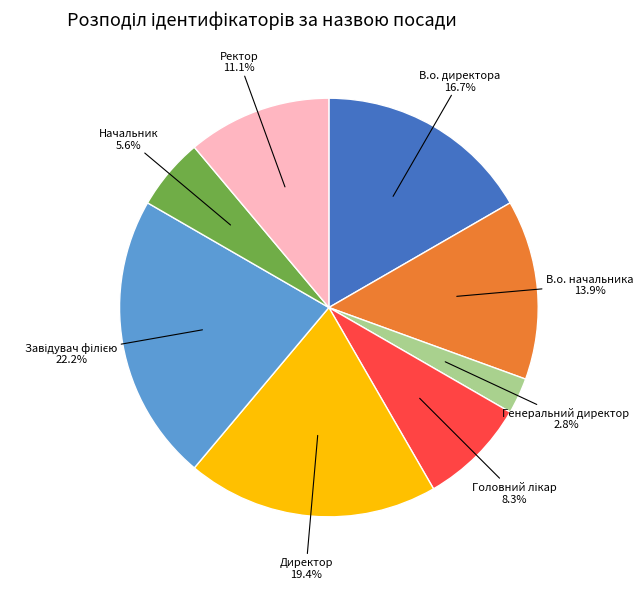

Is there a majority slice in this chart?

No